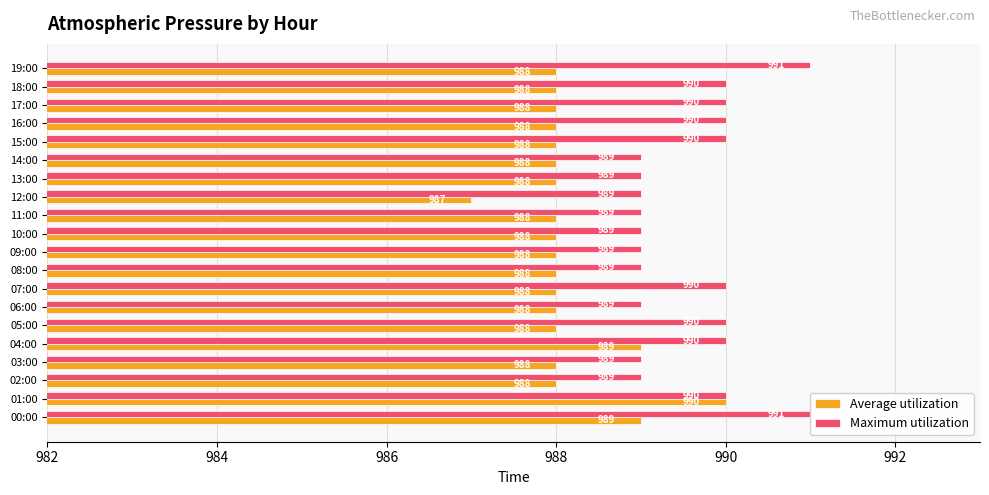

What is the lowest value of the Average utilization series?

987